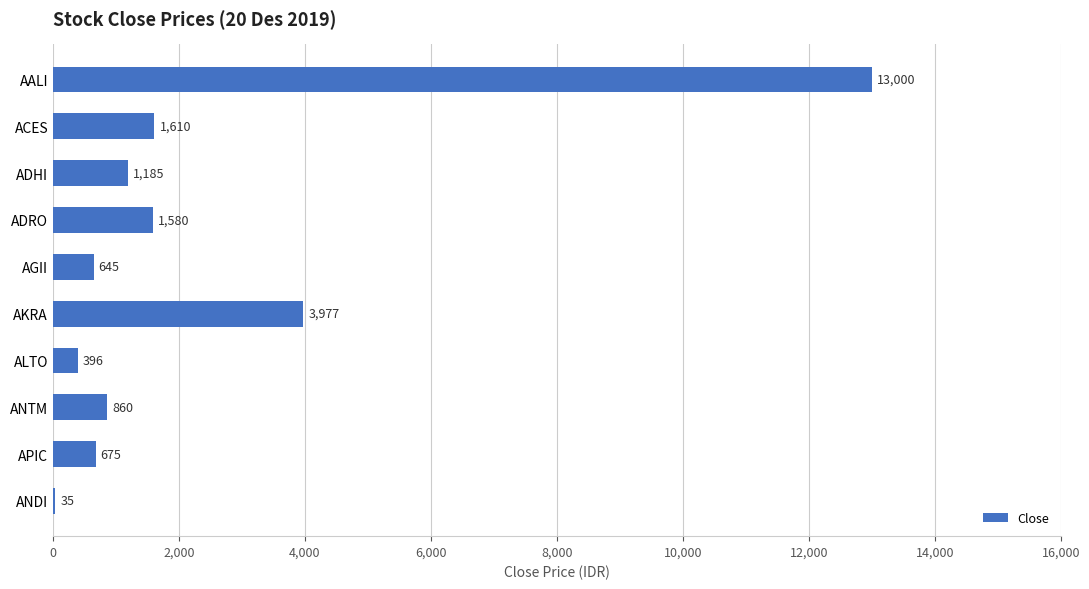

Are the bars horizontal?

Yes